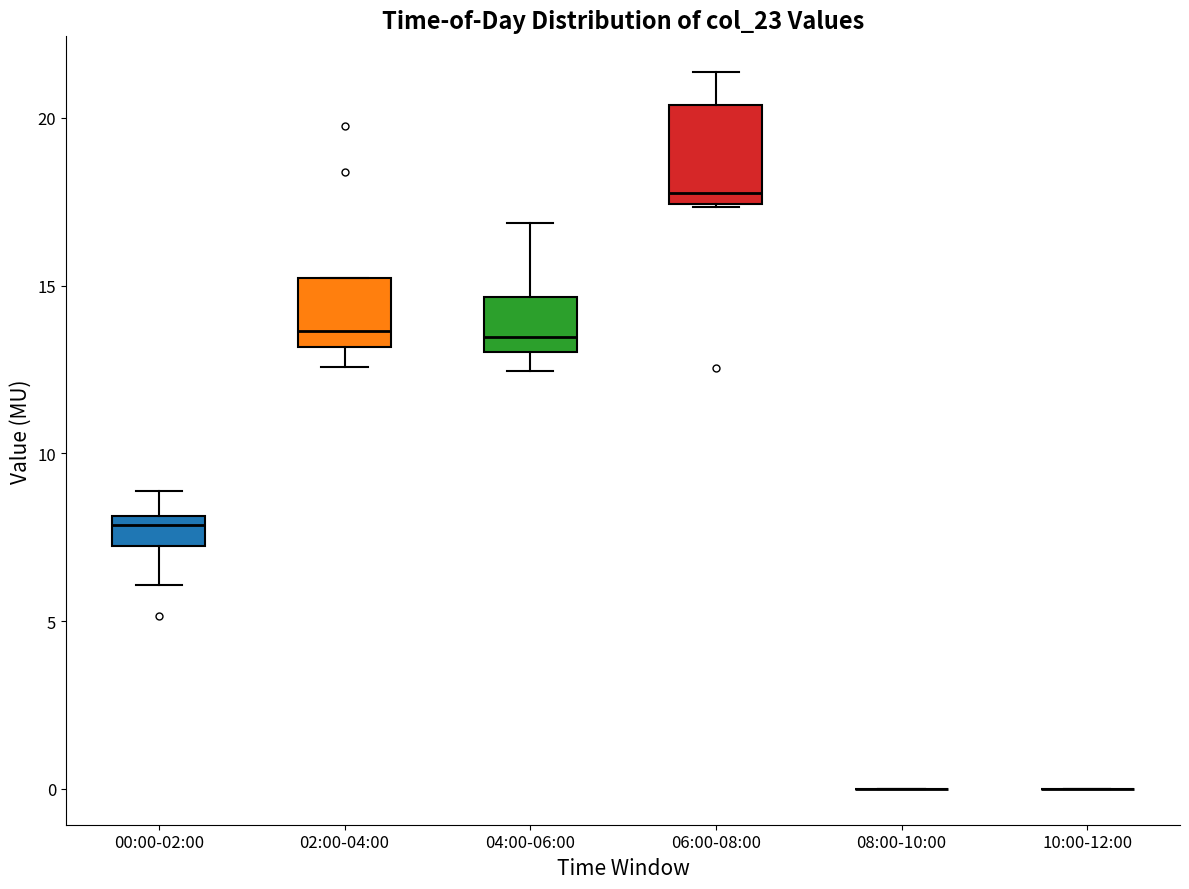

Which box is the tallest, from its lower edge to its upper edge?

06:00-08:00